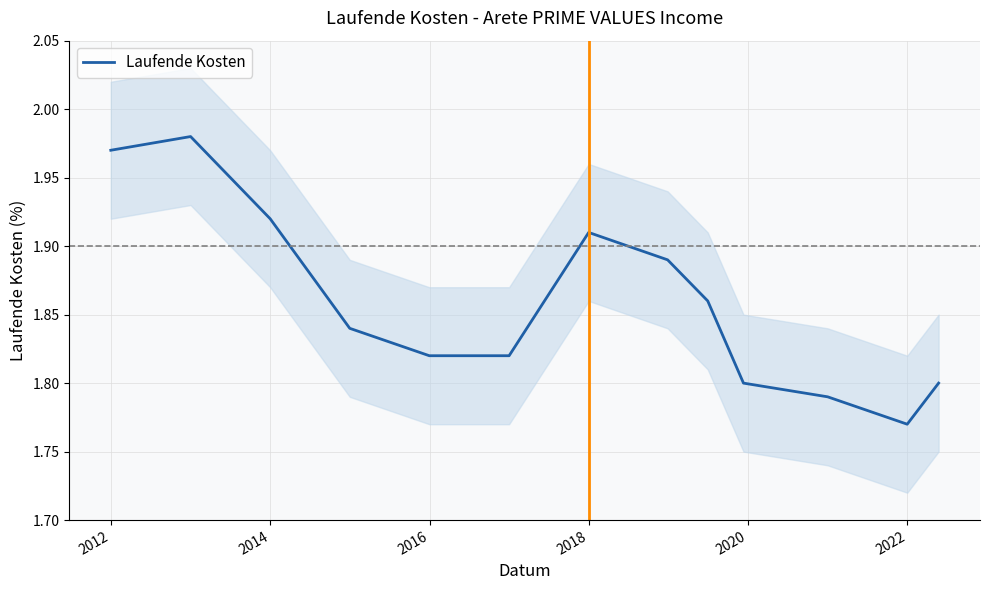

Reading left to right, what are all the values shown in this chart?

2.0	2.0	1.9	1.8	1.8	1.8	1.8	1.9	1.9	1.9	1.8	1.8	1.8	1.8